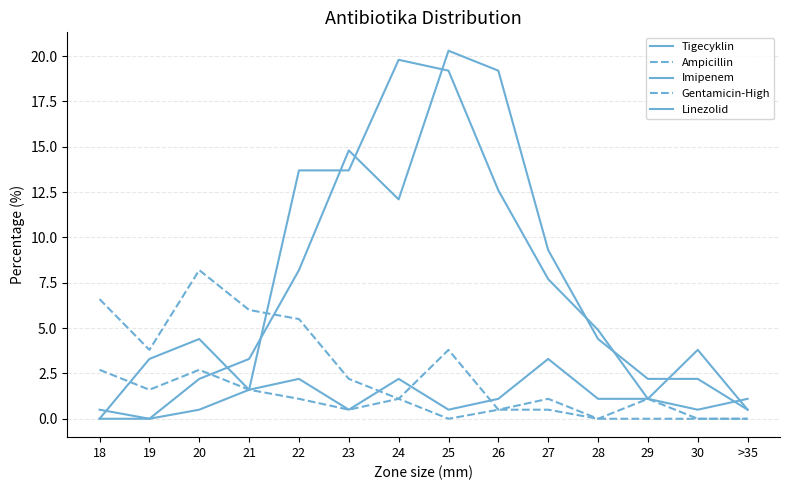

The Gentamicin-High series shows 1.1 at 24. True or false?

True